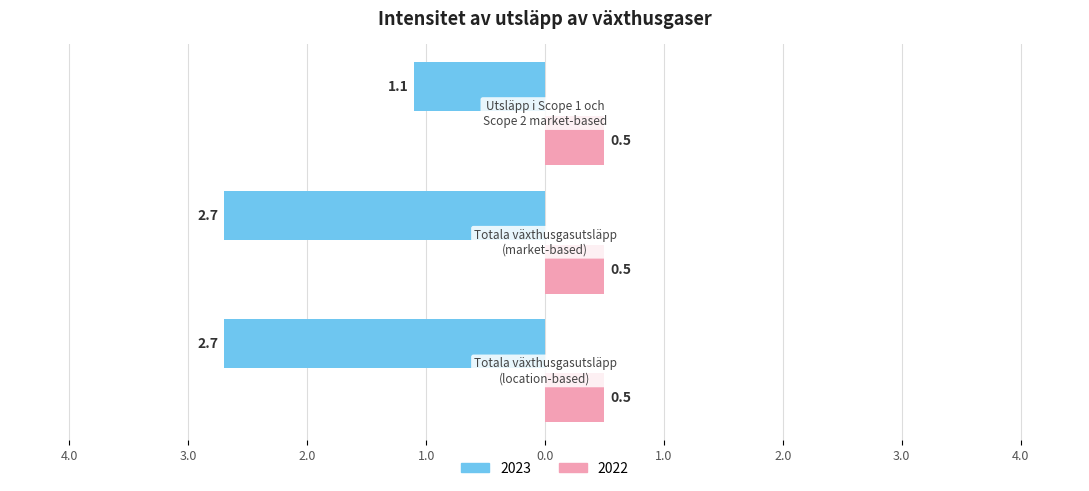

What are all the series names shown in the legend?

2023, 2022